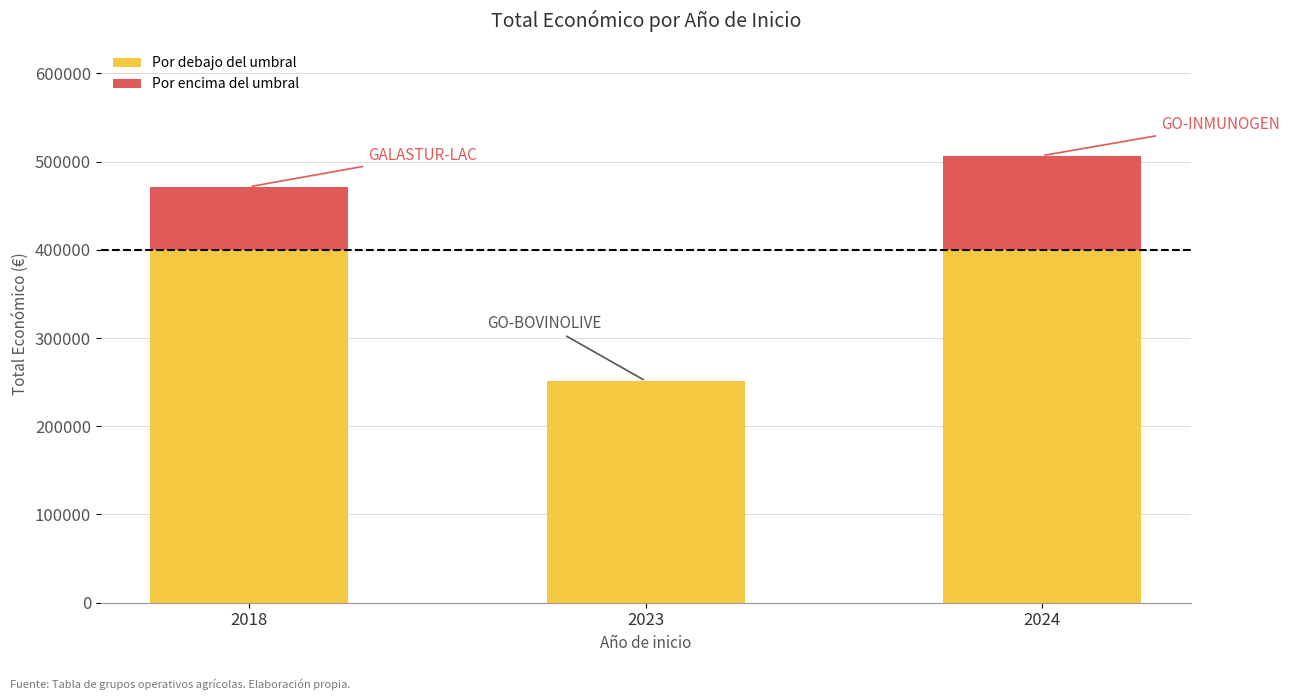

How many data points does each series have?

3